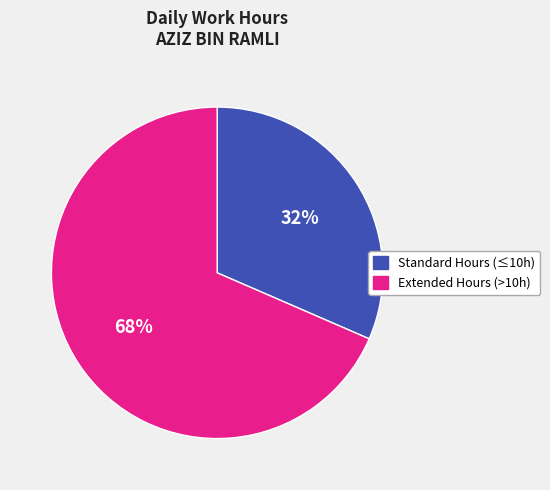

To the nearest percent, what is the average slice percentage?

50%